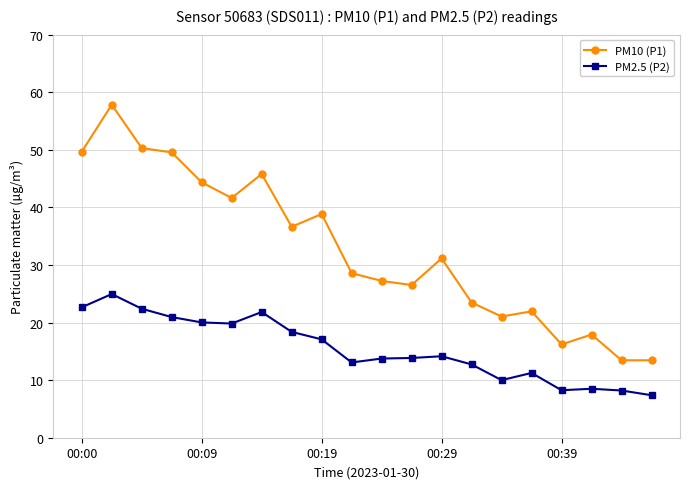

What is the smallest value displayed?

7.4